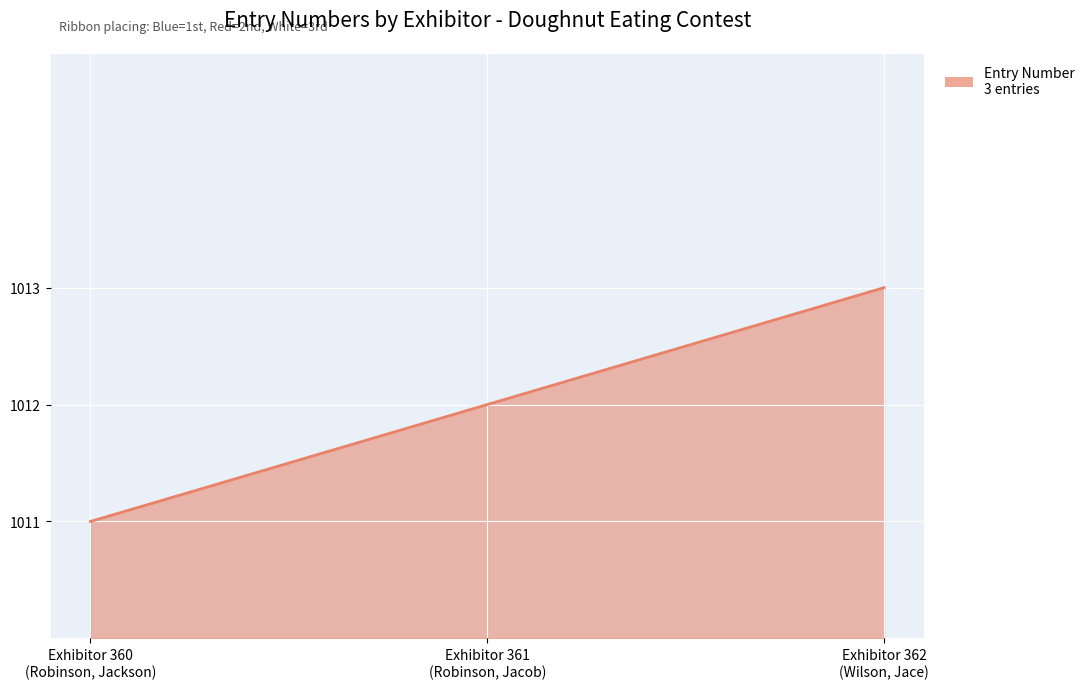

What is the average value?

1012